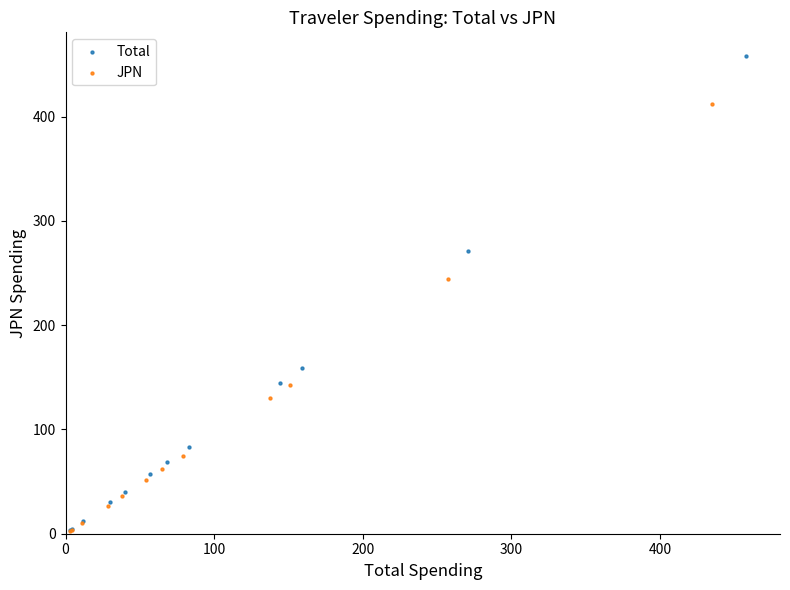

Which series reaches the maximum Y coordinate?

Total